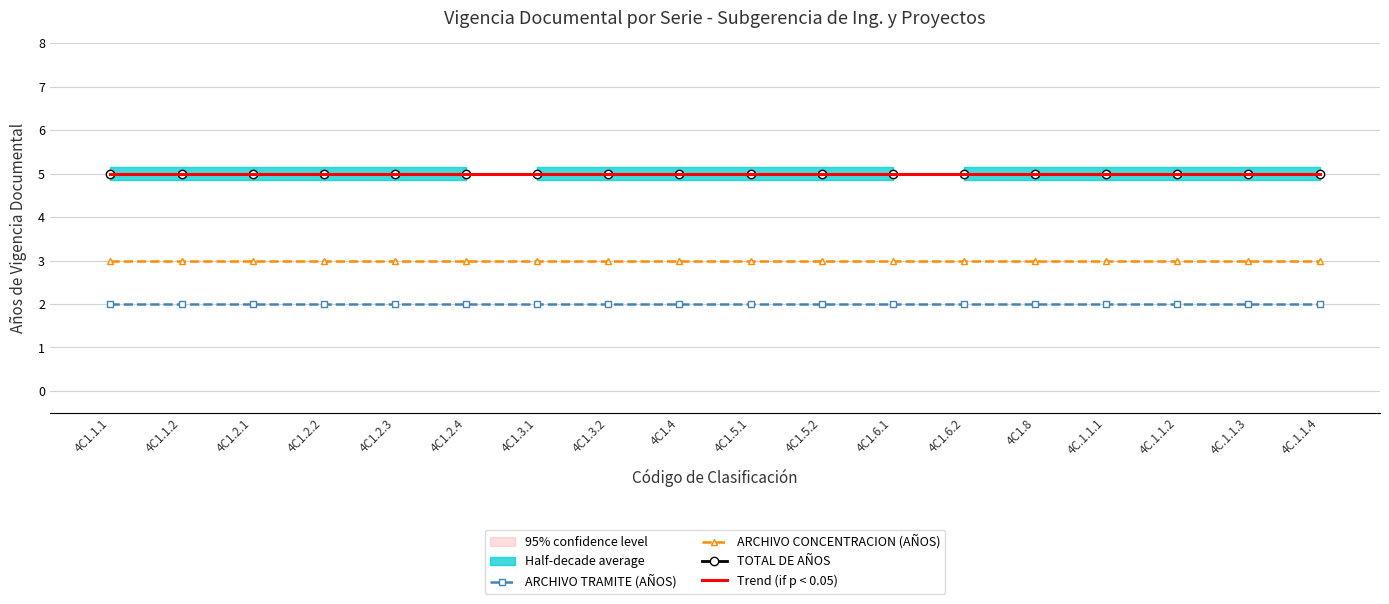

True or false: ARCHIVO CONCENTRACION (AÑOS) has more than 1 points higher than both neighbors.

False